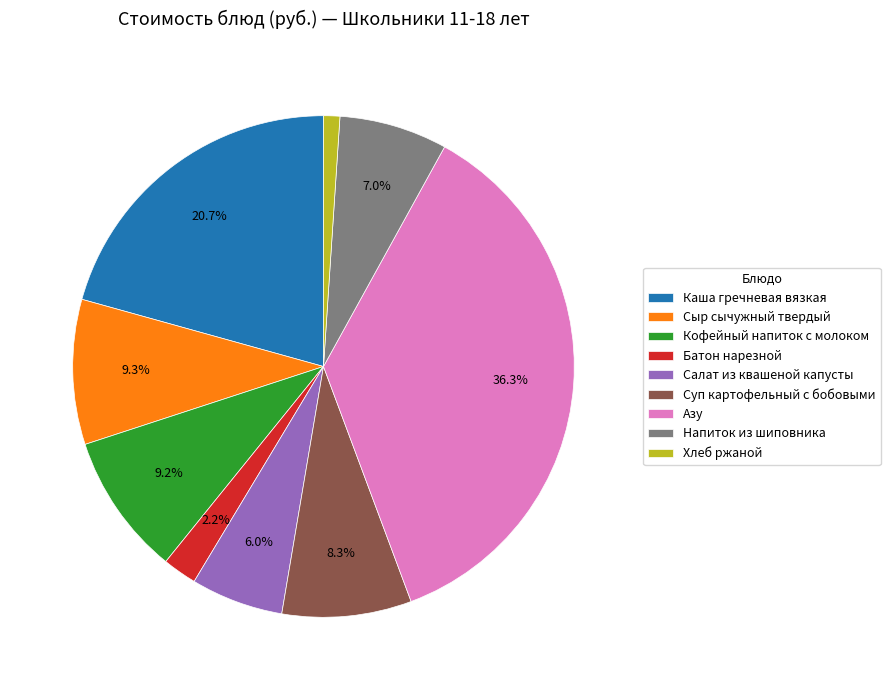

Does Хлеб ржаной represent more than half of the total?

No